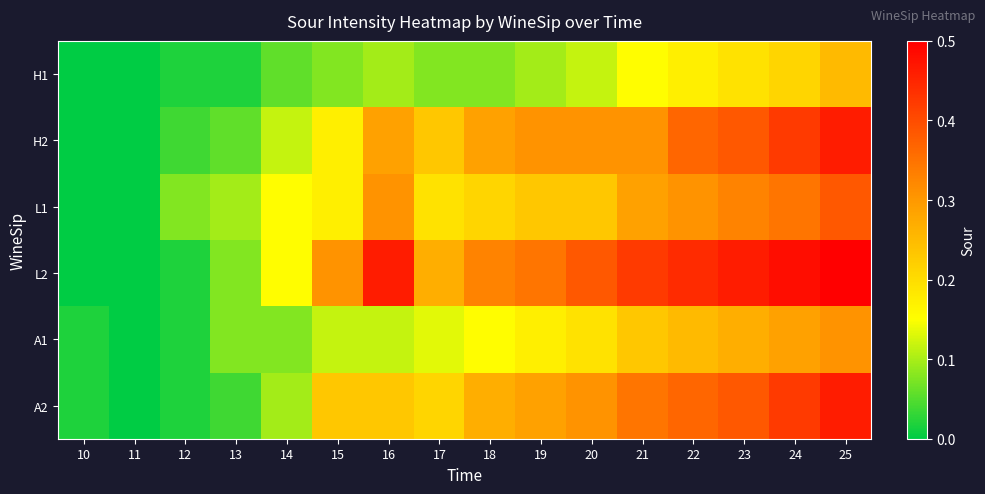

At how many categories does at least one series exceed 0?

15